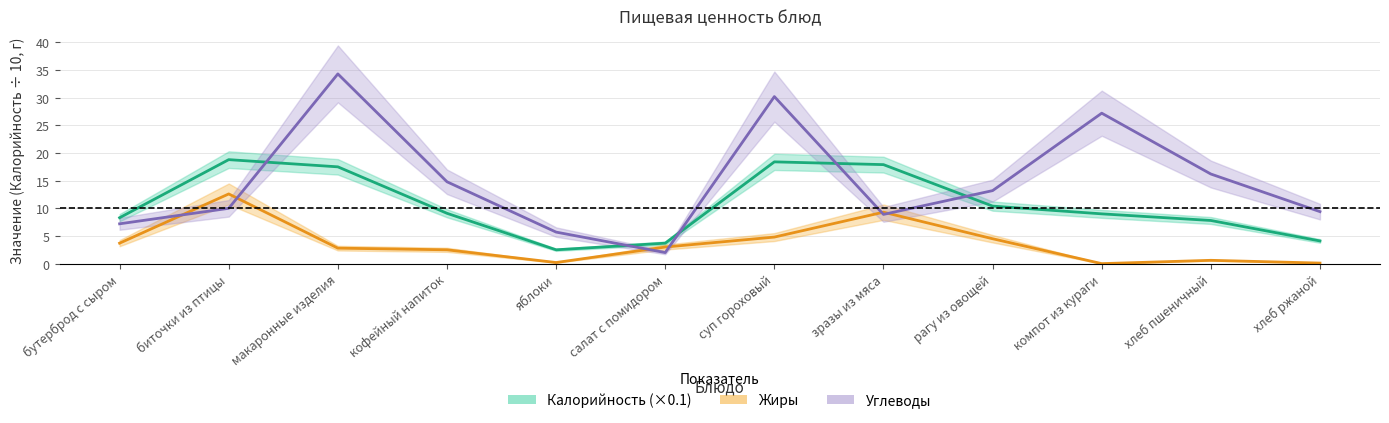

Rank the categories by Калорийность (×0.1) value from lowest to highest.

яблоки, салат с помидором, хлеб ржаной, хлеб пшеничный, бутерброд с сыром, компот из кураги, кофейный напиток, рагу из овощей, макаронные изделия, зразы из мяса, суп гороховый, биточки из птицы